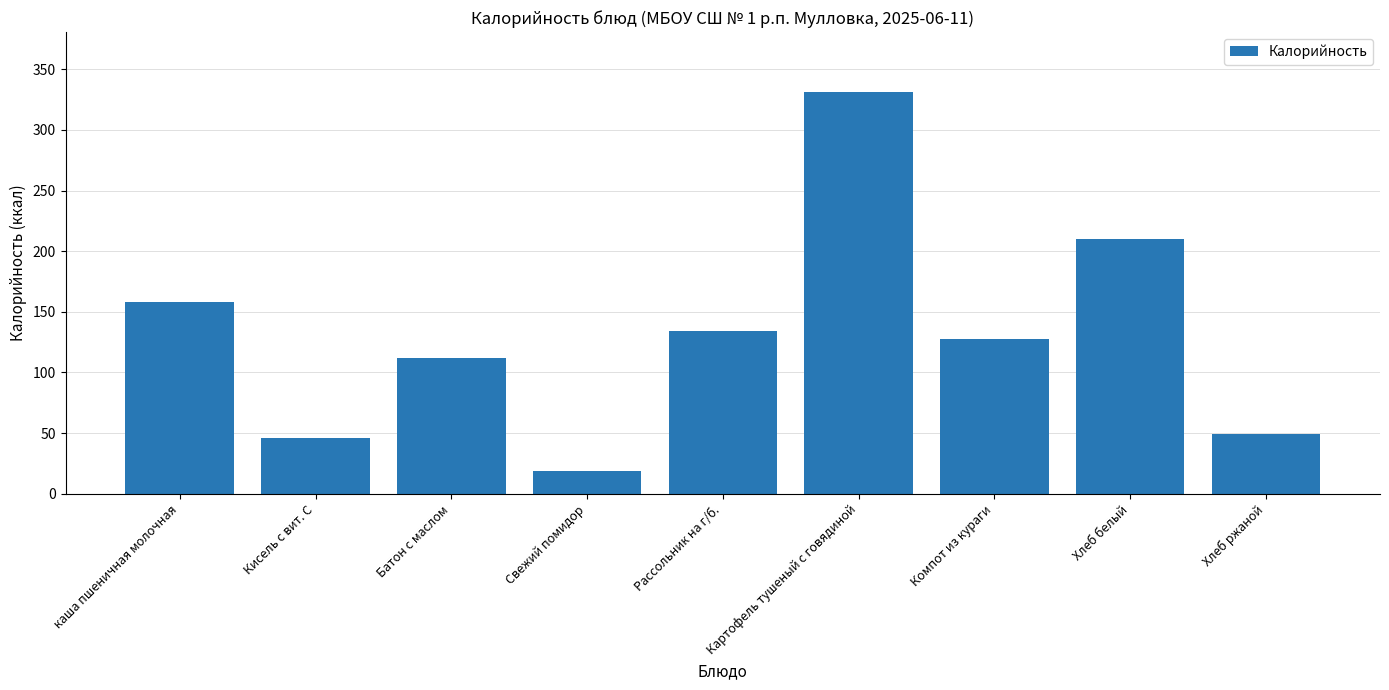

What is the sum of all values?

1187.7